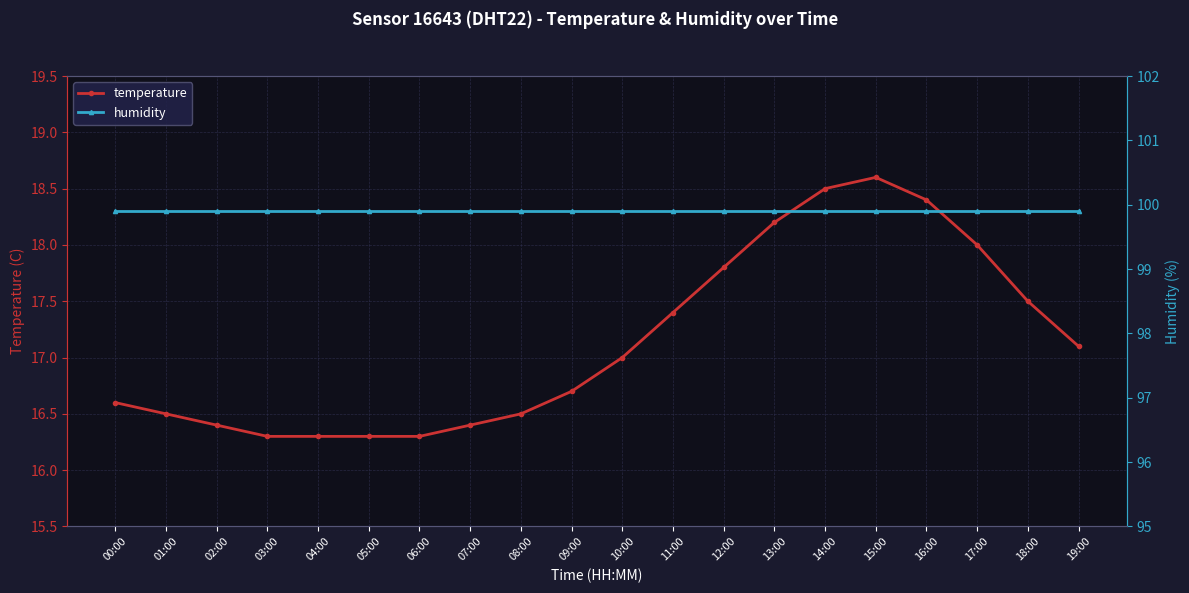

What is the maximum value for humidity?

99.9